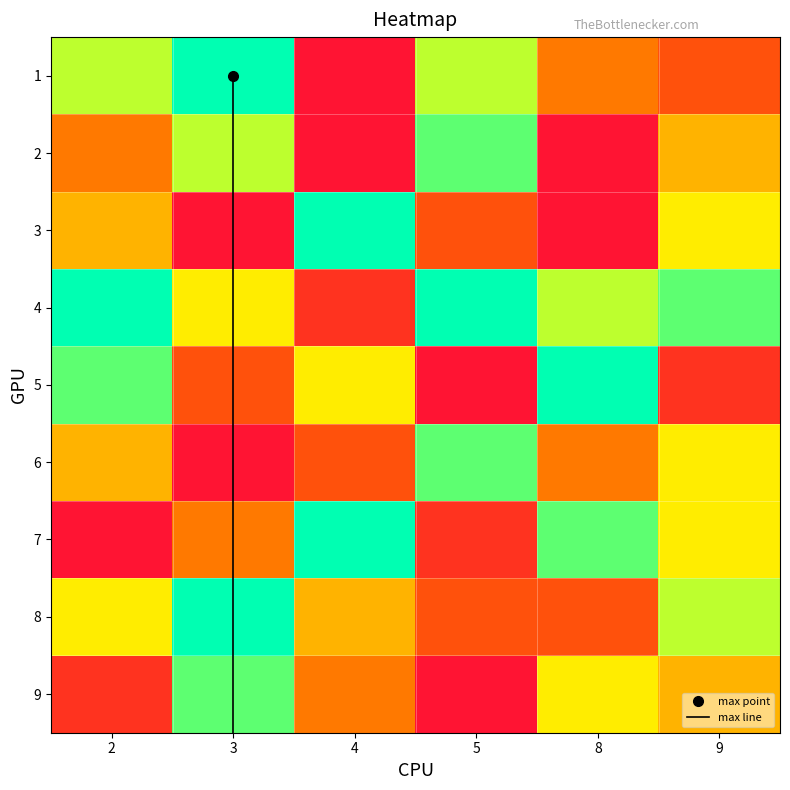

Reading right to left, extract all data points from this chart.

6: 9=6	8=4	5=8	4=3	3=1	2=5
1: 9=3	8=4	5=7	4=1	3=9	2=7
4: 9=8	8=7	5=9	4=2	3=6	2=9
3: 9=6	8=1	5=3	4=9	3=1	2=5
2: 9=5	8=1	5=8	4=1	3=7	2=4
5: 9=2	8=9	5=1	4=6	3=3	2=8
7: 9=6	8=8	5=2	4=9	3=4	2=1
8: 9=7	8=3	5=3	4=5	3=9	2=6
9: 9=5	8=6	5=1	4=4	3=8	2=2